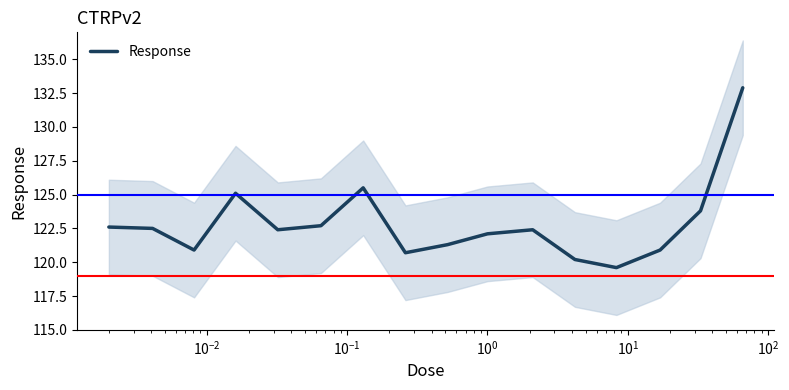

What is the sum of all values?

1965.6